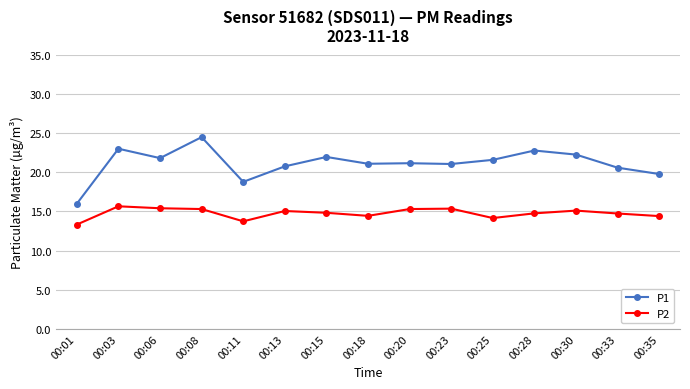

What is the difference between the maximum and minimum values in the P1 series?

8.5